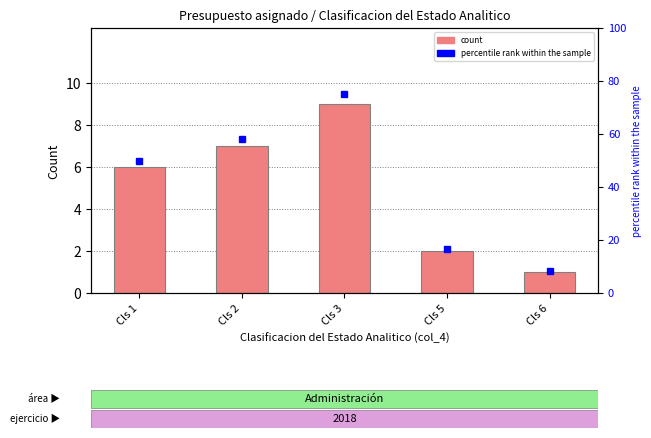

True or false: count has a value of 9.0 at Cls 3.

True